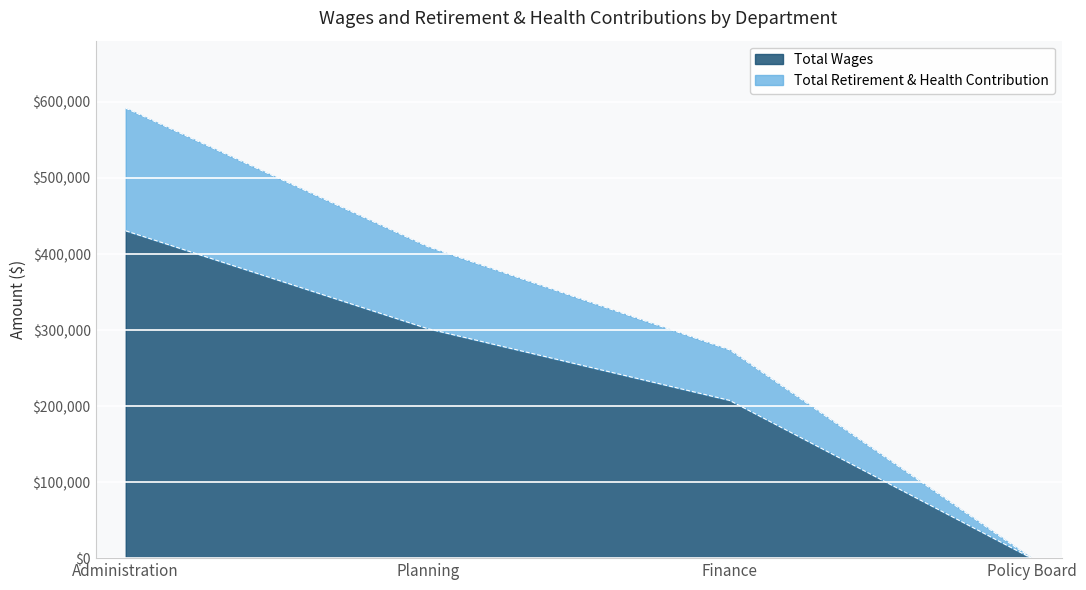

List the labels in order of Total Wages value, largest first.

Administration, Planning, Finance, Policy Board